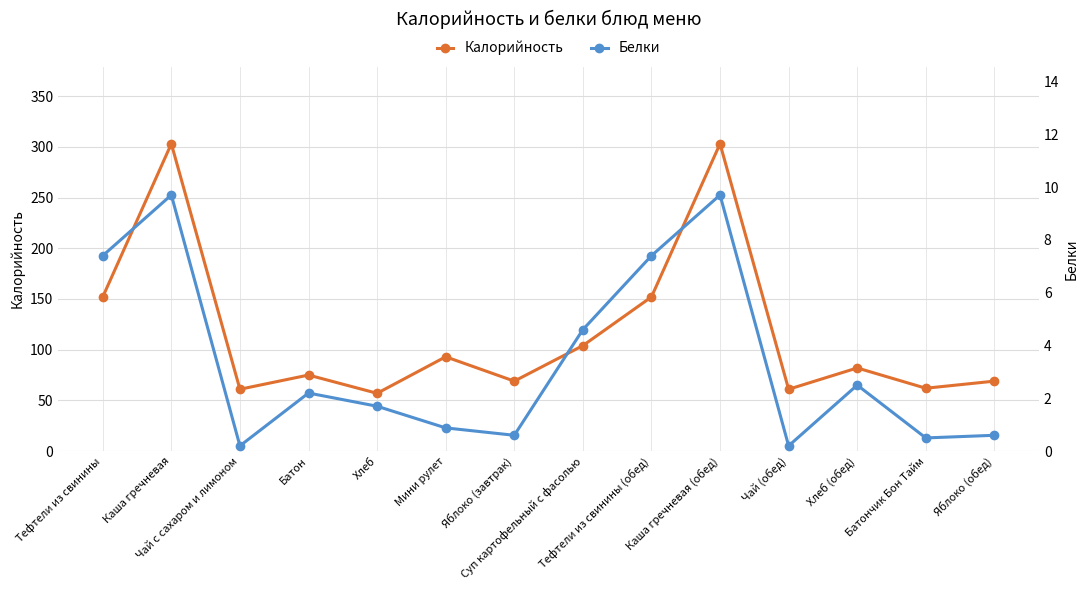

True or false: Калорийность and Белки cross at least once.

False